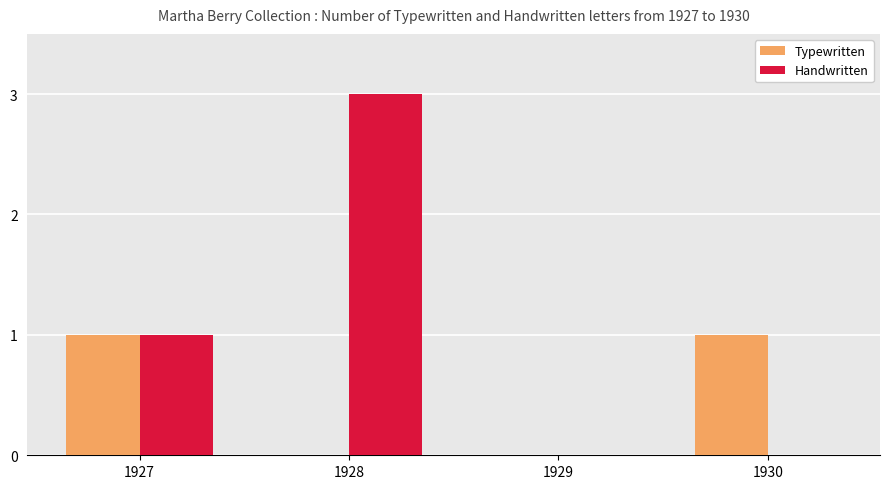

The value of Handwritten at 1930 is 2. True or false?

False